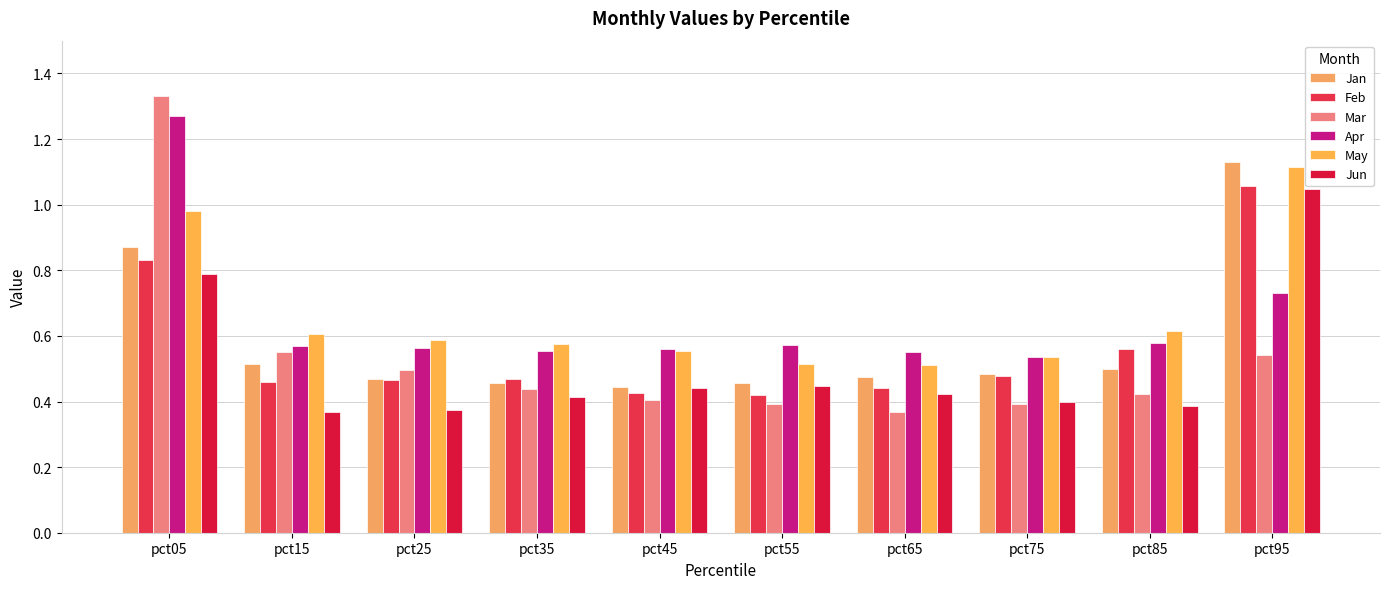

How many Mar values are between 0 and 1?

9